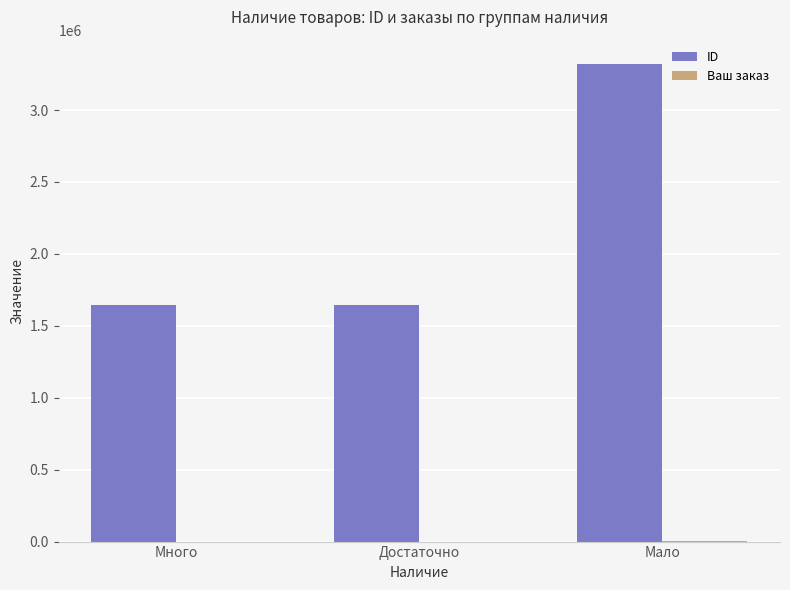

The value of ID at Достаточно is 1644938. True or false?

True